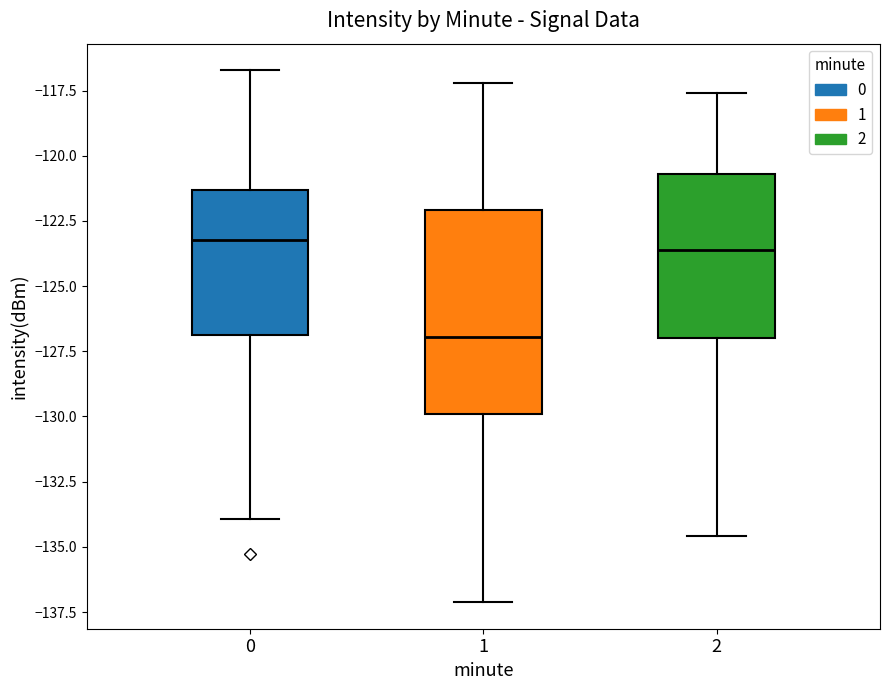

Which box is the tallest, from its lower edge to its upper edge?

1